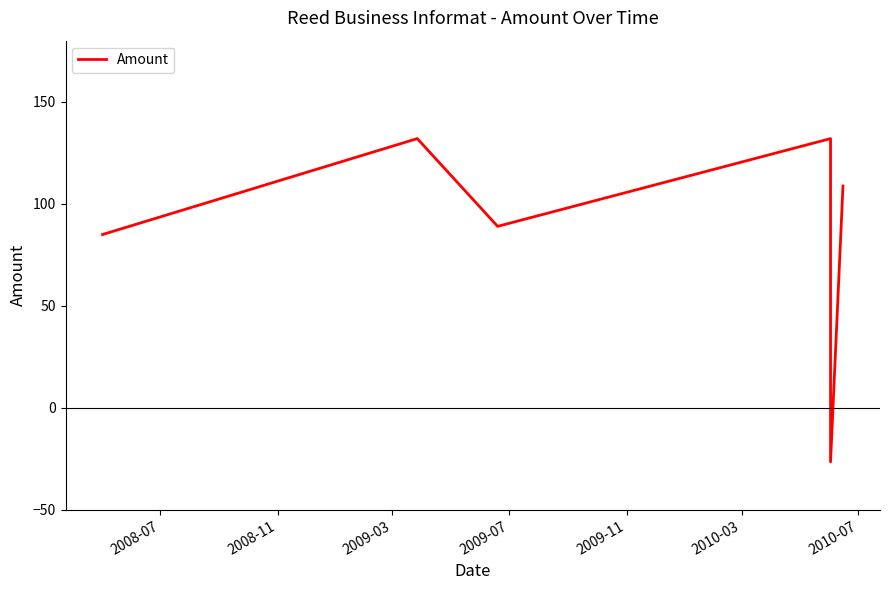

At which label is the value closest to 52?

2008-07